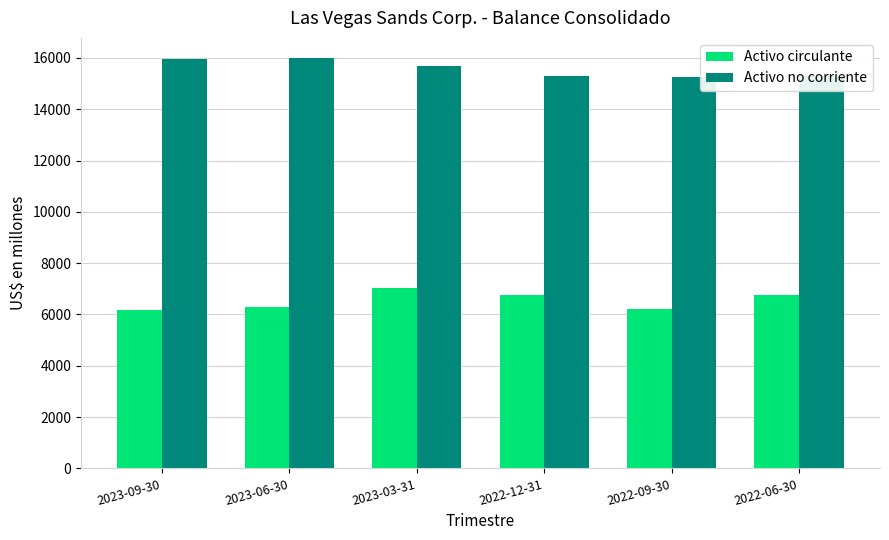

What is the difference between the highest and lowest values at 2022-06-30?

8519